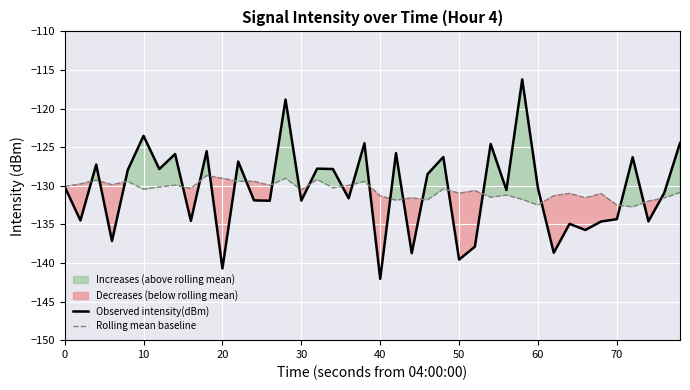

What is the difference between the maximum and second lowest values in the Observed intensity(dBm) series?

24.5